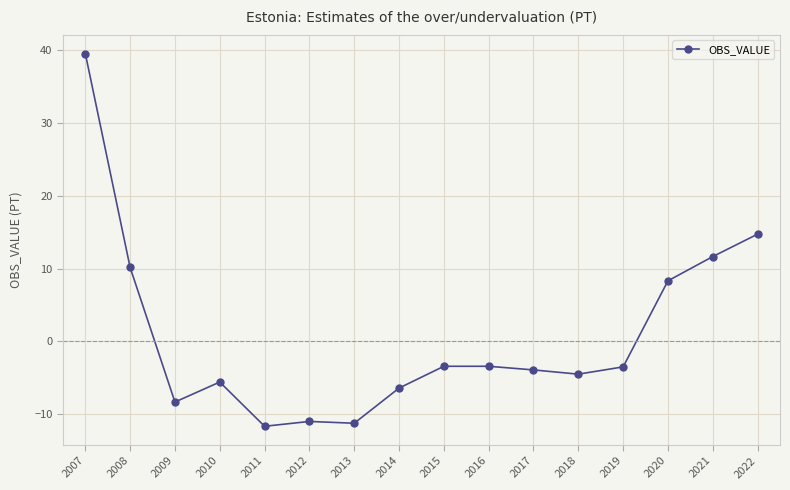

Is it true that the value at 2013 is -16.8?

False